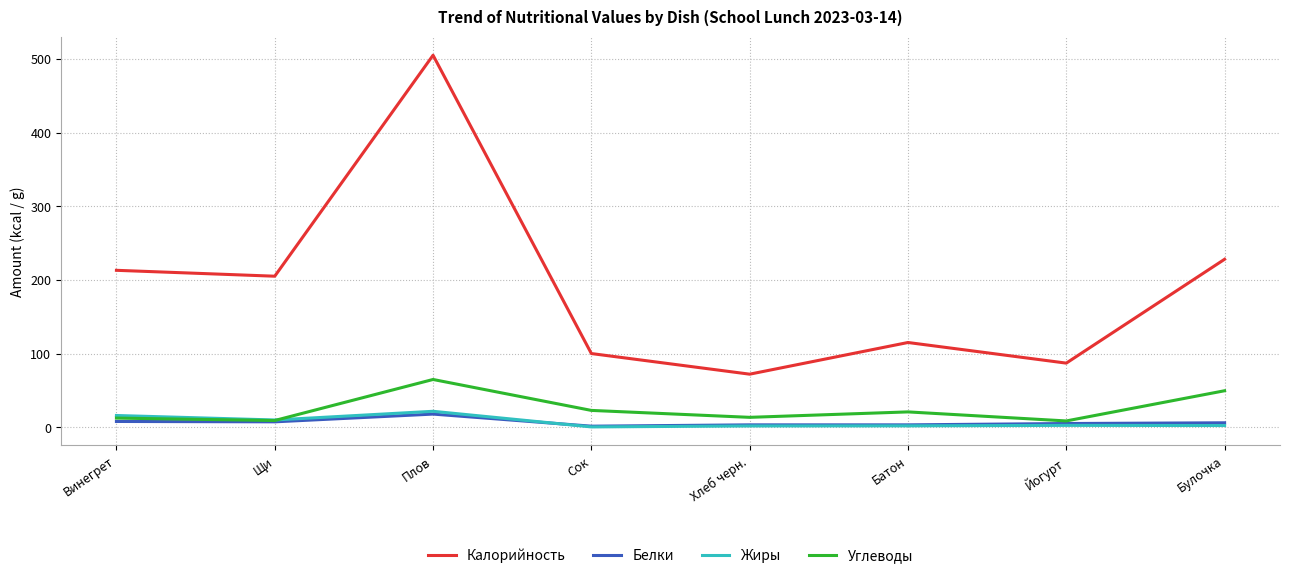

What is the sum of the Белки values at Йогурт and Щи?

12.3